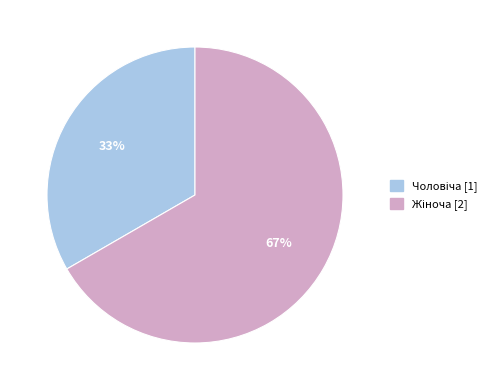

Is there any slice that represents more than half of the pie?

Yes